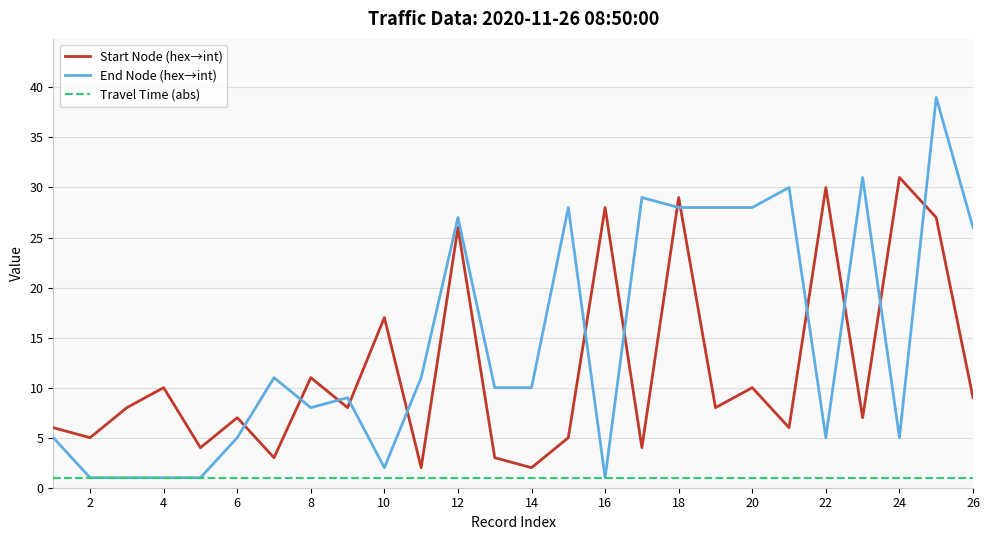

Count the number of categories in the chart.

26